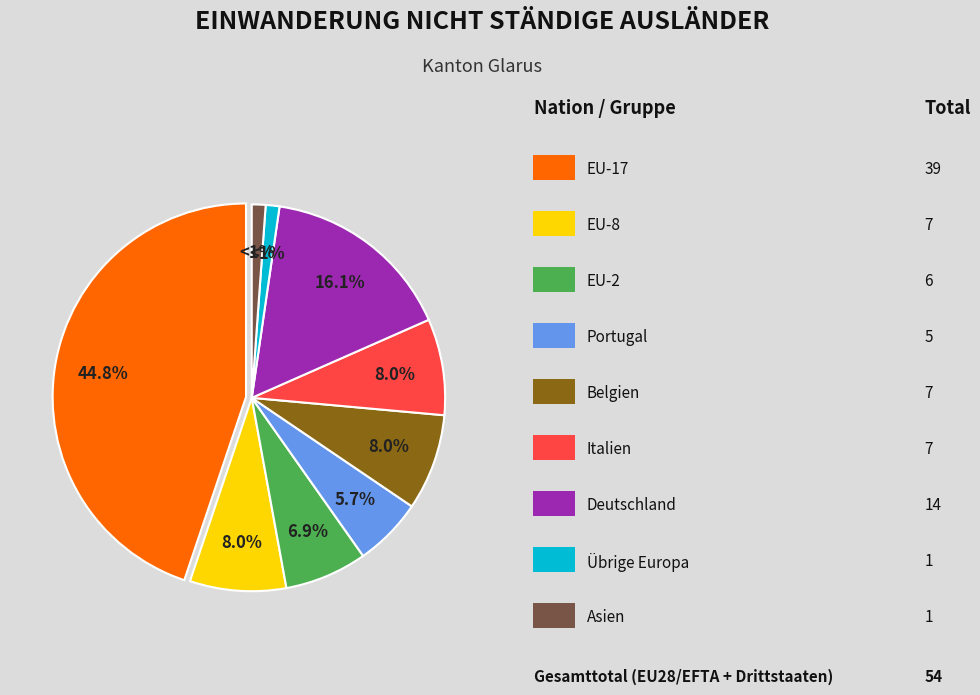

To the nearest percent, what portion does EU-17 represent?

45%